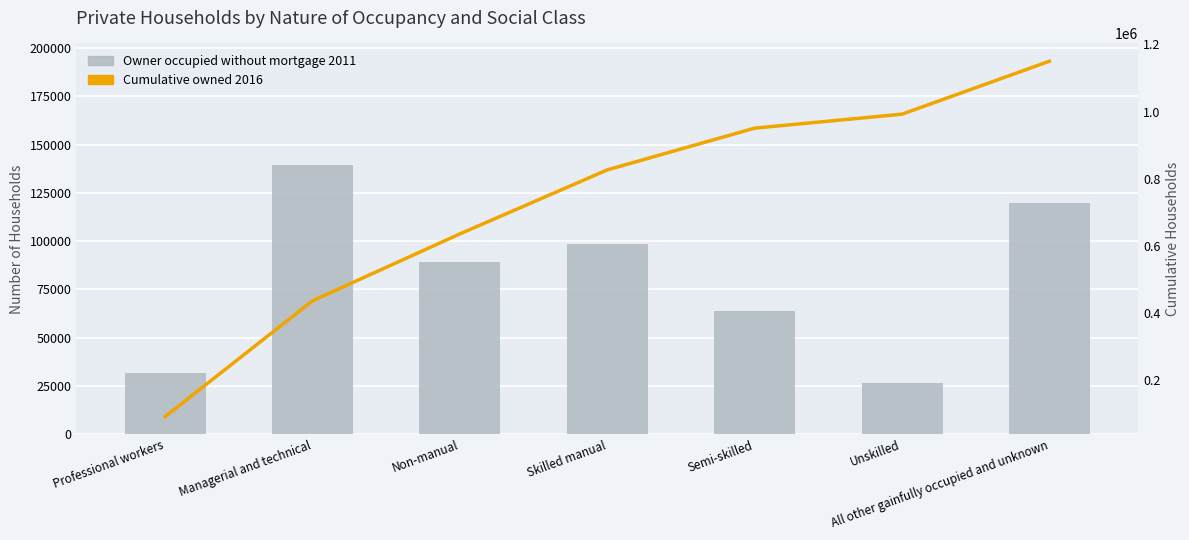

Reading left to right, extract all data points from this chart.

Owner occupied without mortgage 2011: 31873	139518	89024	98423	63772	26780	119568
Cumulative (owned 2016): 90531	435772	635273	826064	950455	992083	1150014